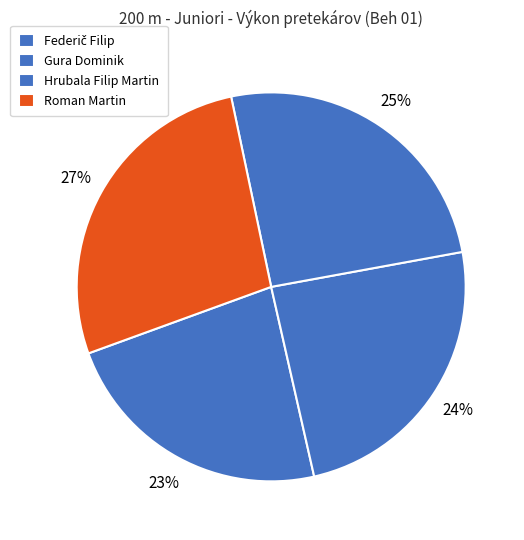

Is it true that Roman Martin is 27% of the pie?

True